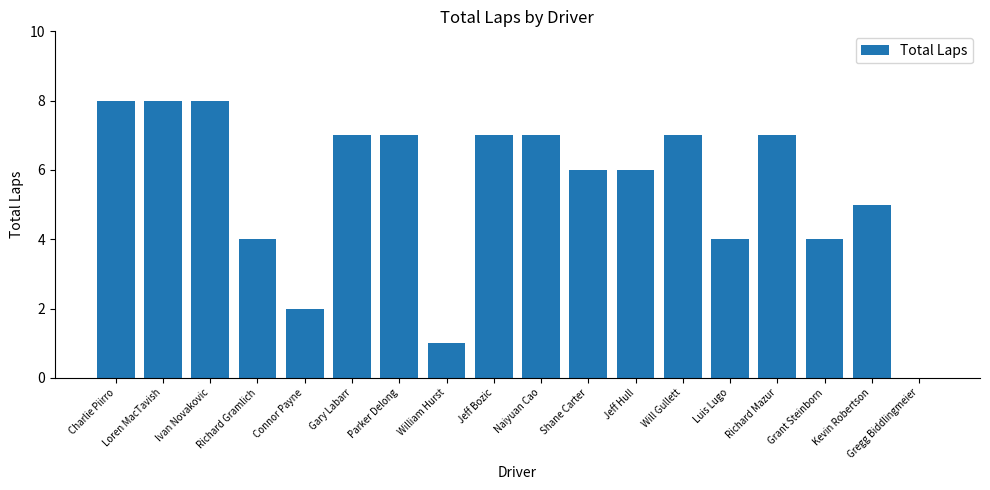

What is the approximate value at Will Gullett?

7